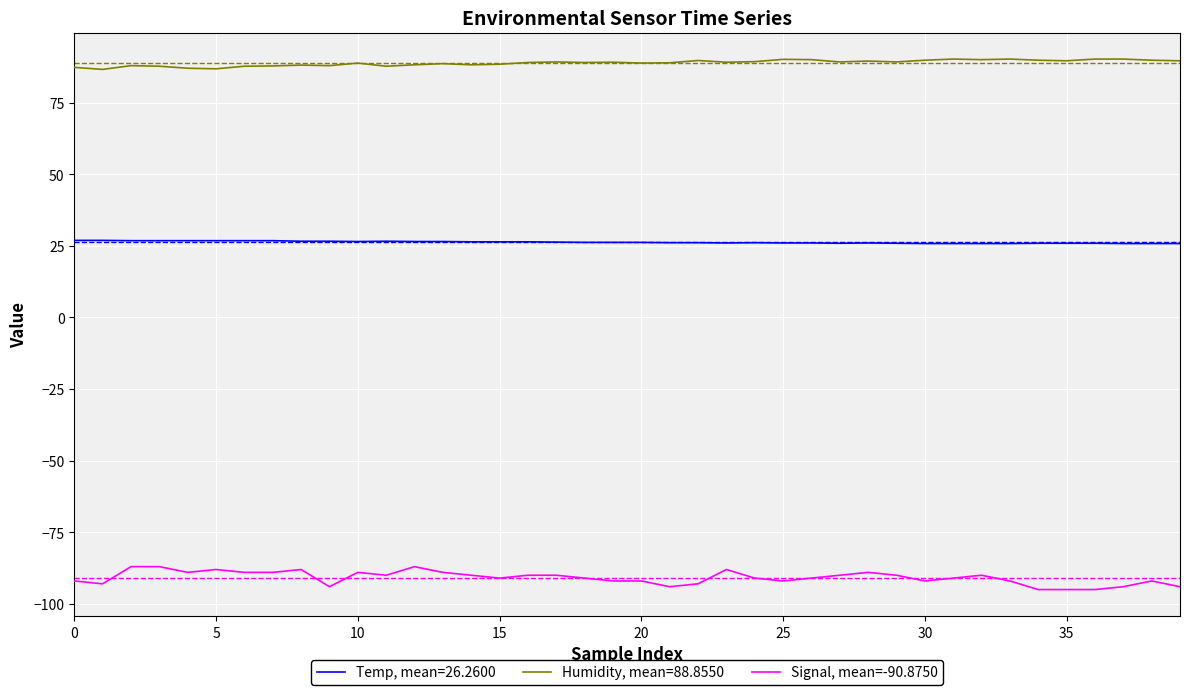

True or false: Humidity, mean=88.8550 and Signal, mean=-90.8750 intersect in this chart.

False